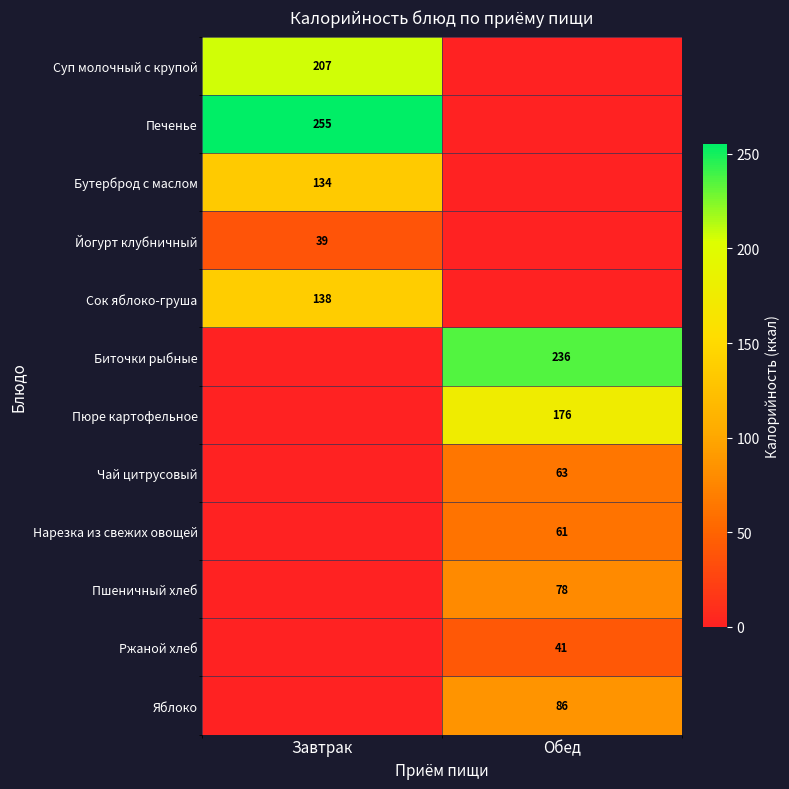

Count the number of data series in this chart.

12